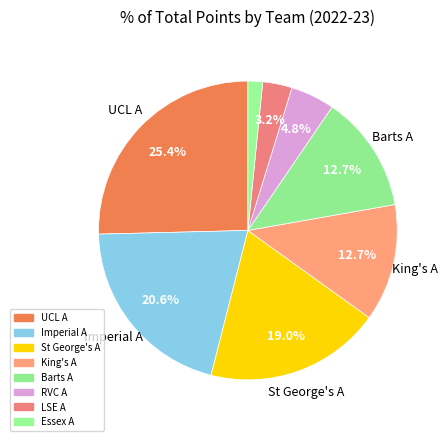

Which slice is the largest?

UCL A